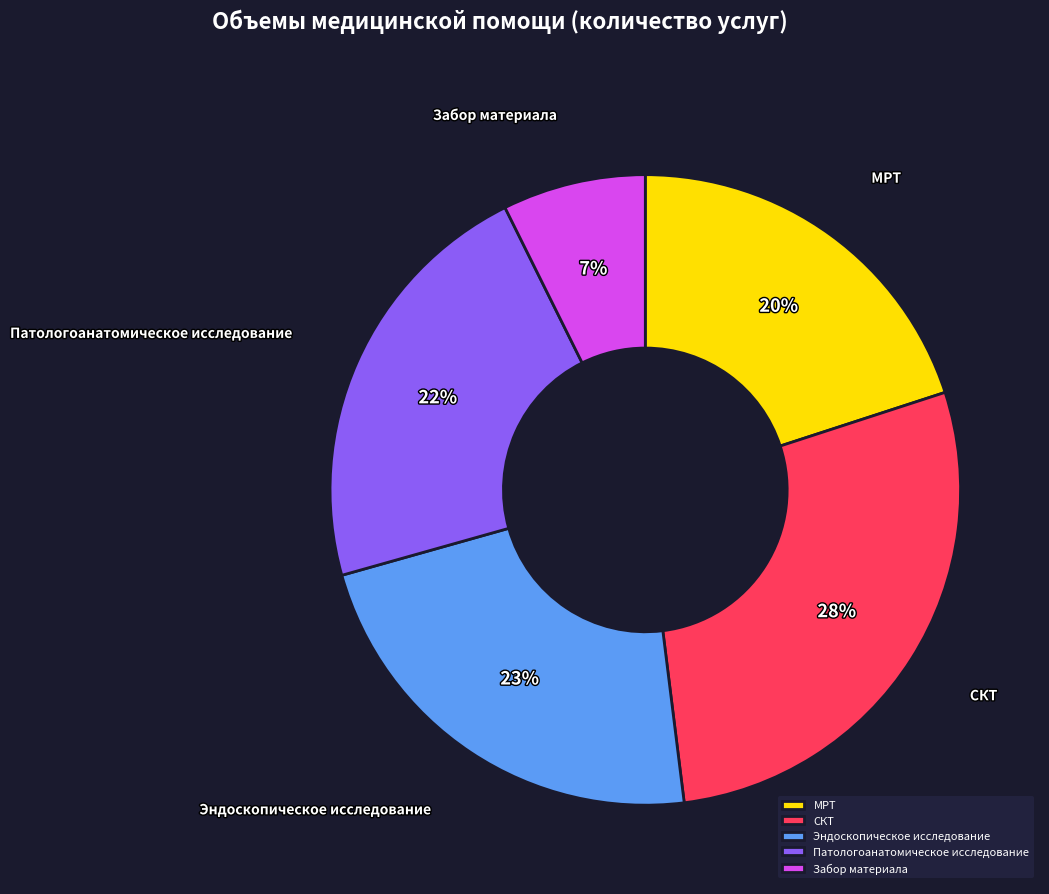

To the nearest percent, what portion does Забор материала represent?

7%